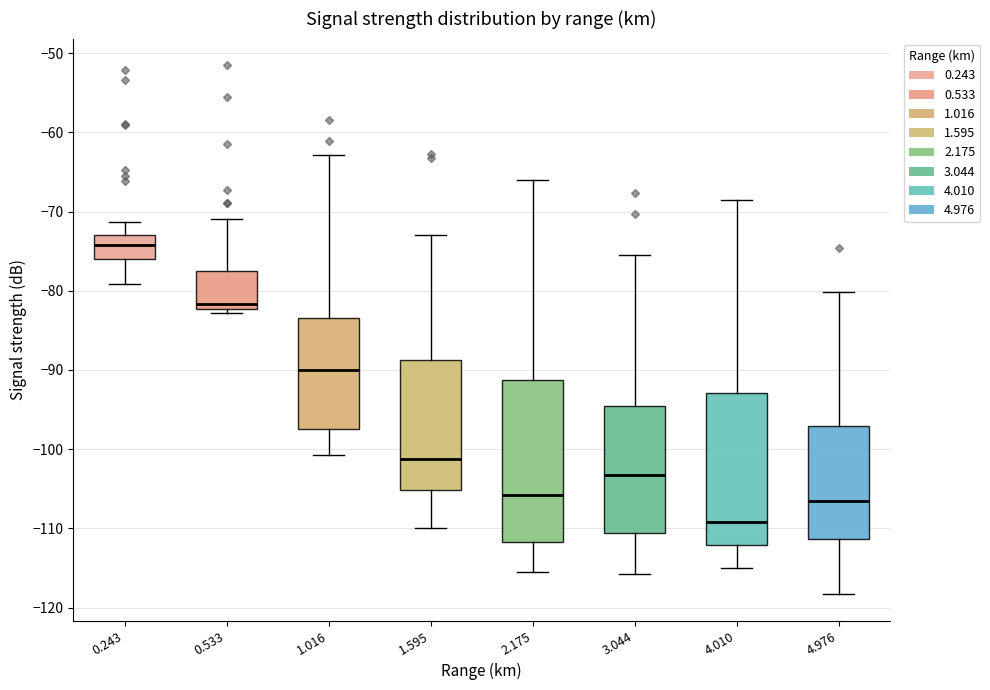

Where does the lower whisker of the box at x = 2.175 end on the y-axis? The values are not printed on the chart, so give them approximately, as read against the axis.

-115